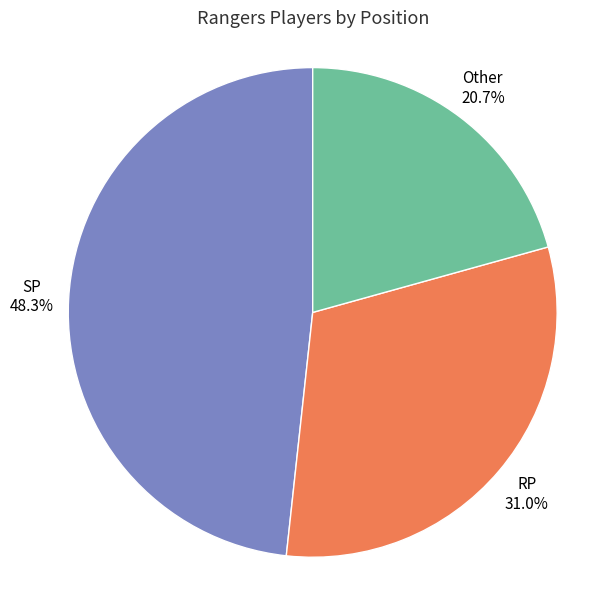

Is there any slice that represents more than half of the pie?

No